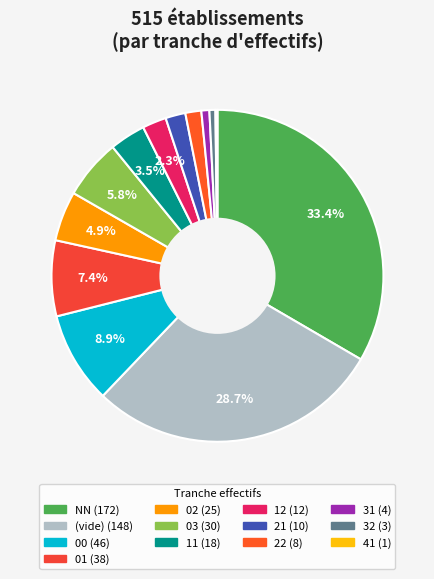

How many segments does this pie chart have?

13